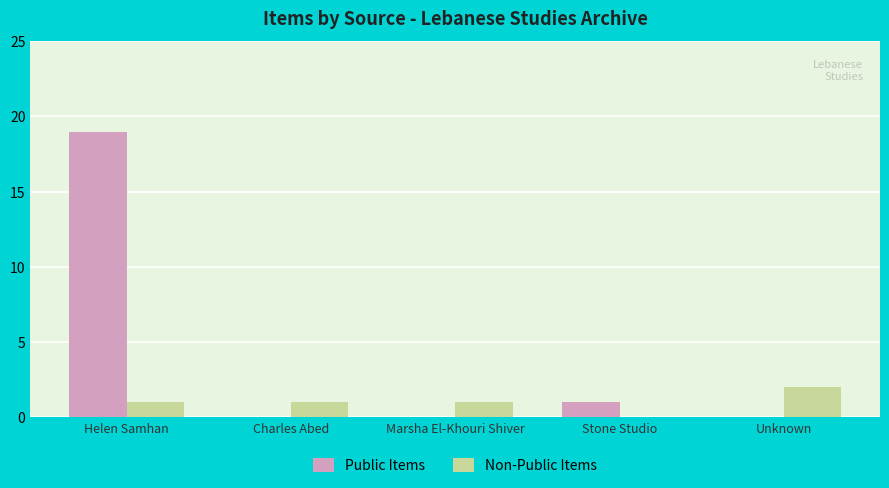

At which label is Public Items closest to 9?

Stone Studio